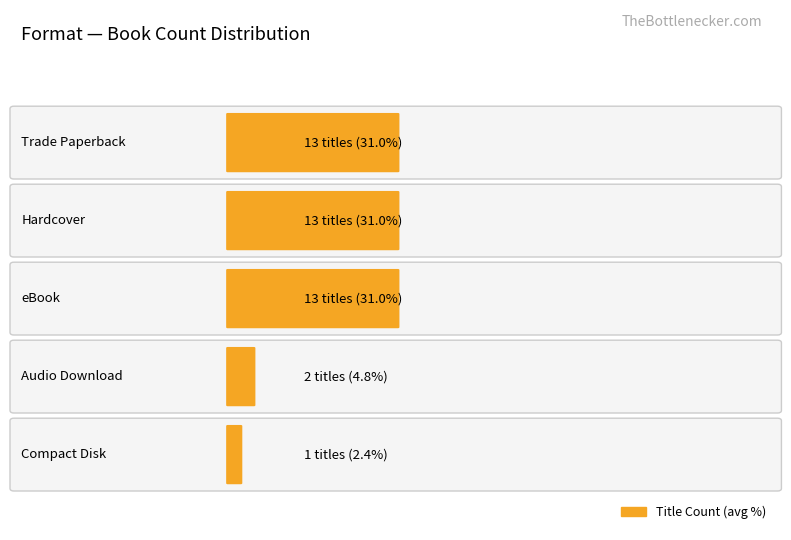

The value at eBook is 4. True or false?

False